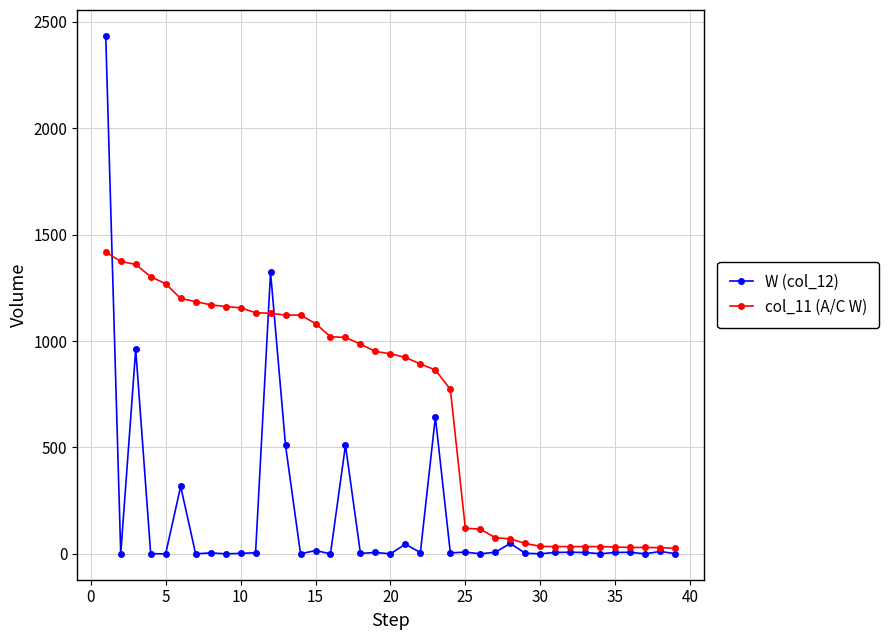

True or false: W (col_12) has more than 1 interior local peaks.

True